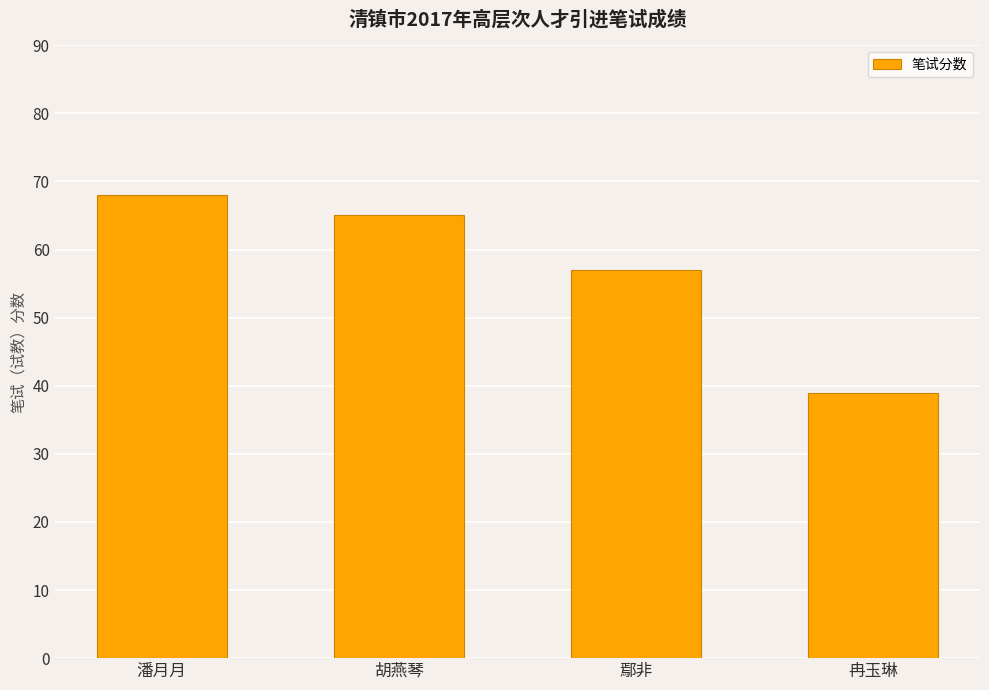

What is the smallest value displayed?

39